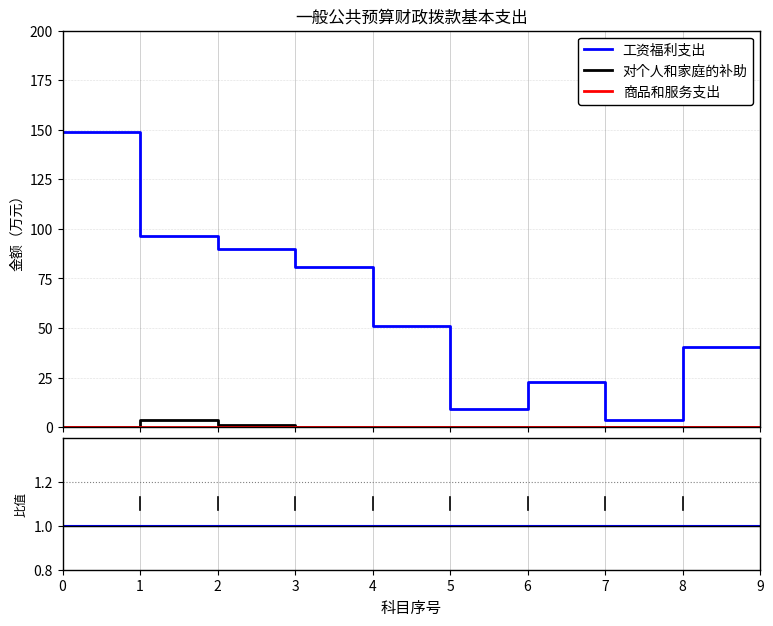

Rank the series by their maximum value, from highest to lowest.

工资福利支出, 对个人和家庭的补助, 商品和服务支出